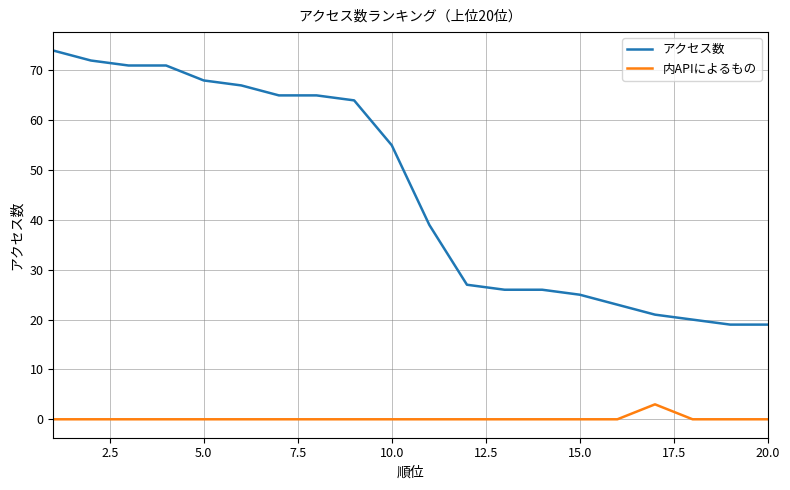

True or false: アクセス数 and 内APIによるもの intersect in this chart.

False